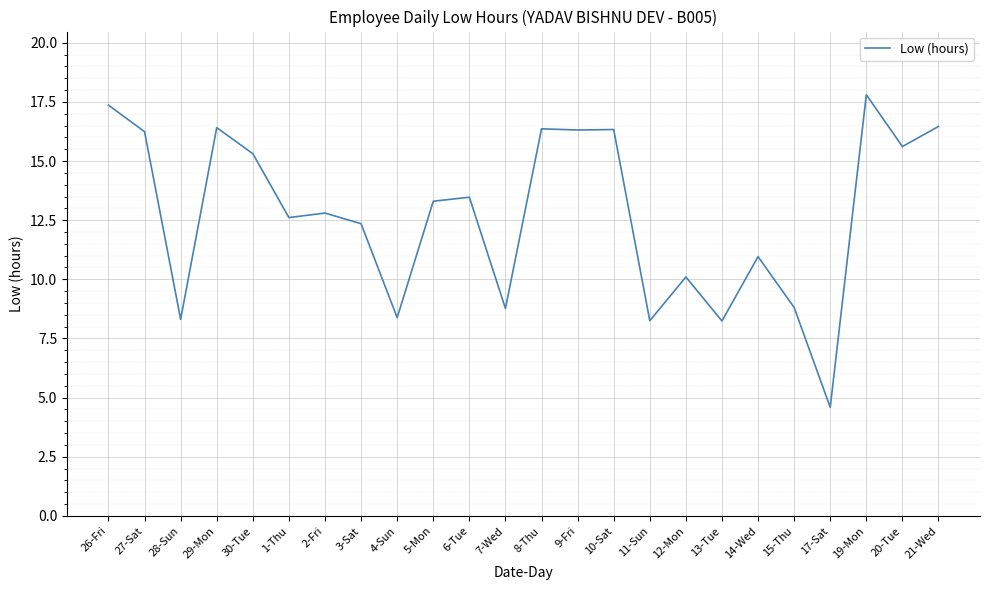

What position from the left is 1-Thu?

6